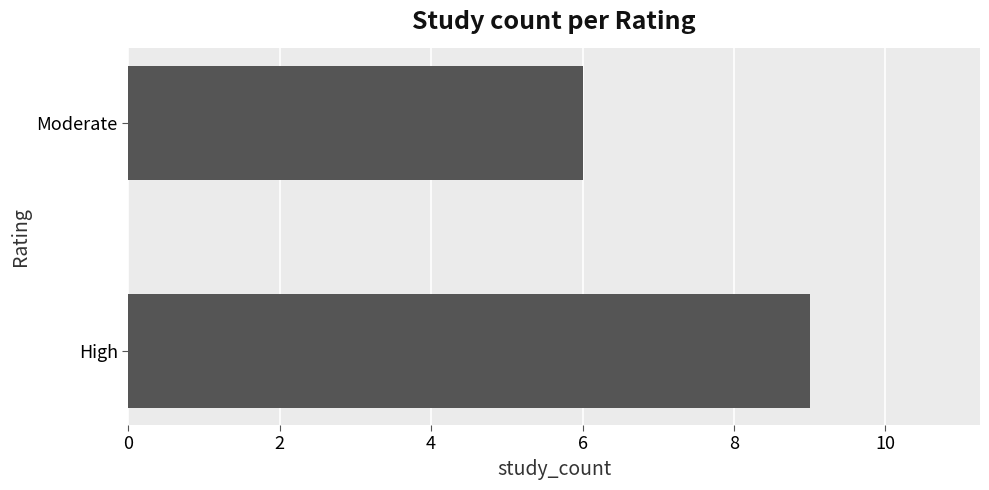

List the labels in order of value, largest first.

High, Moderate